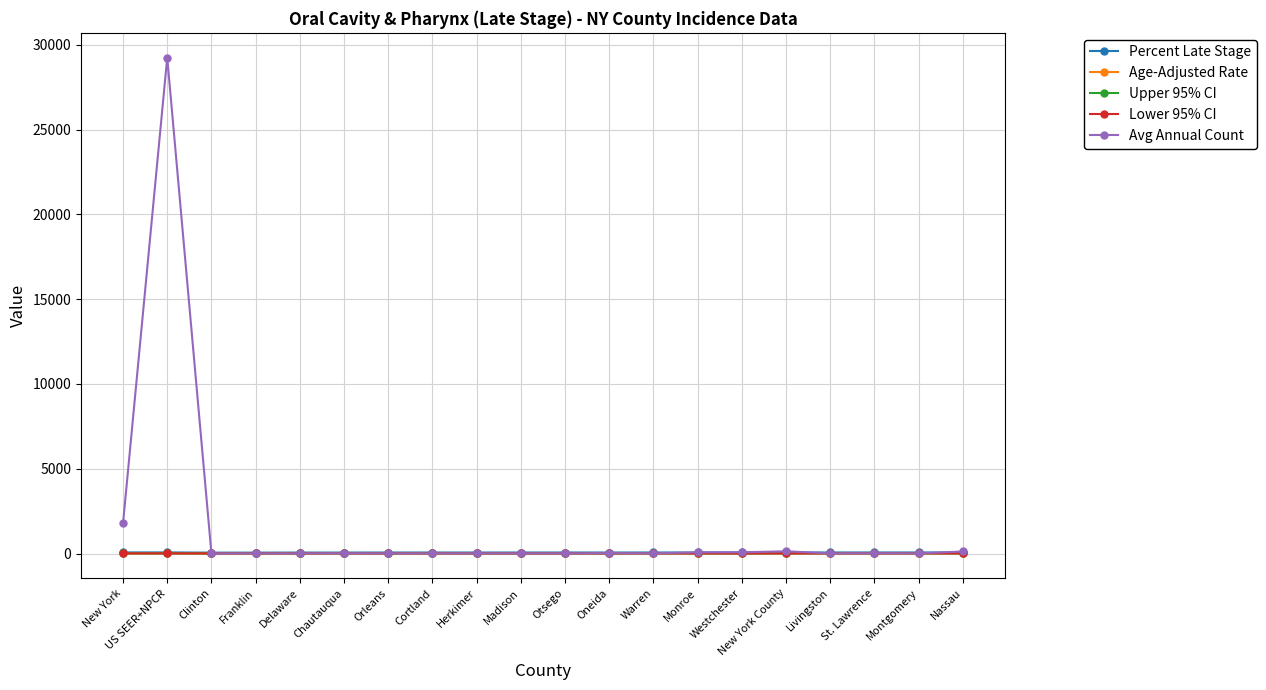

Which series has the largest range (max minus min)?

Avg Annual Count